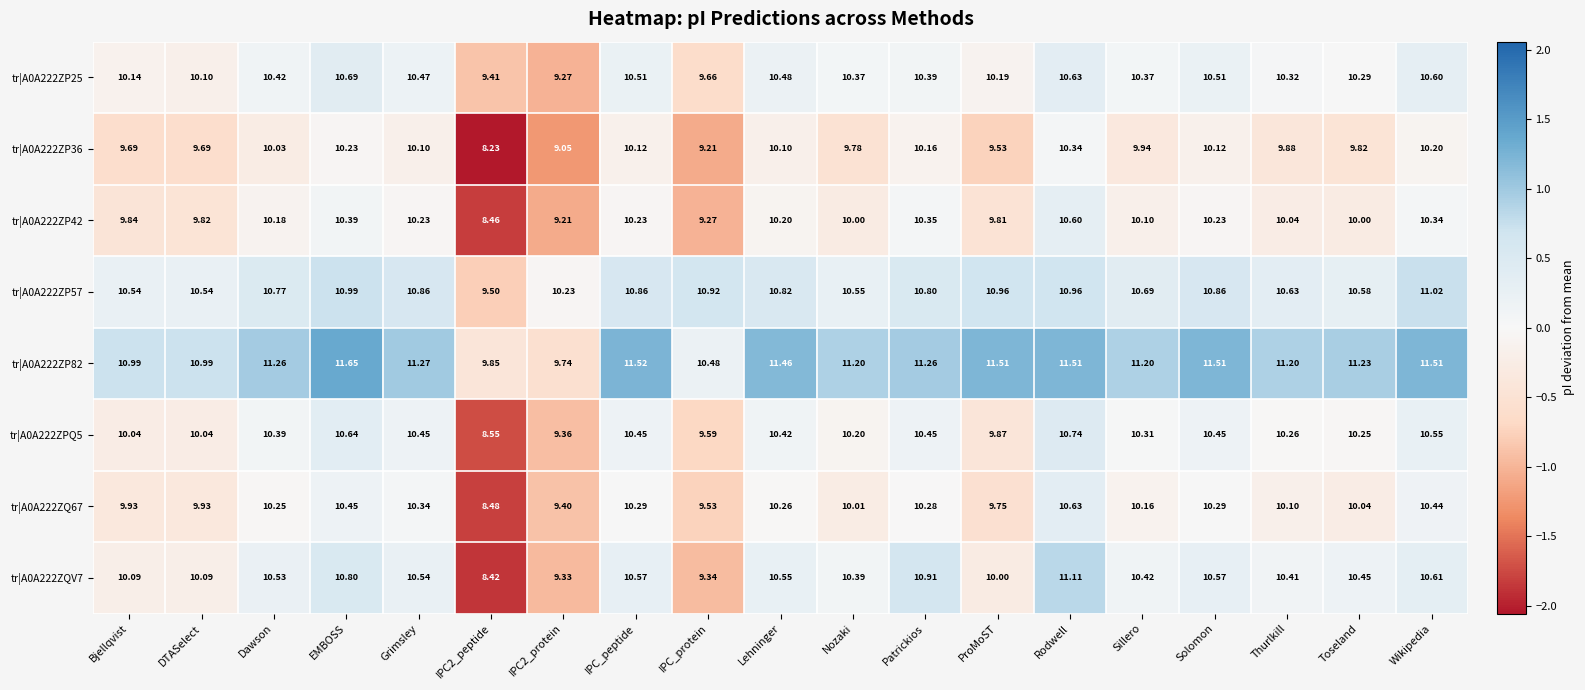

What is the total value across all series at Rodwell?

86.5